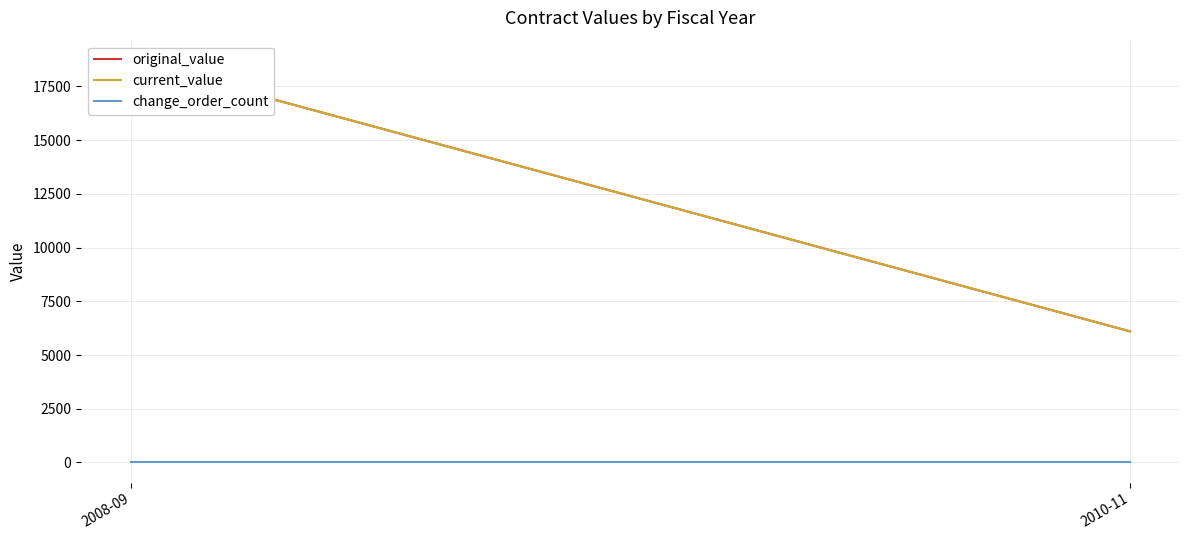

List the labels in order of current_value value, largest first.

2008-09, 2010-11